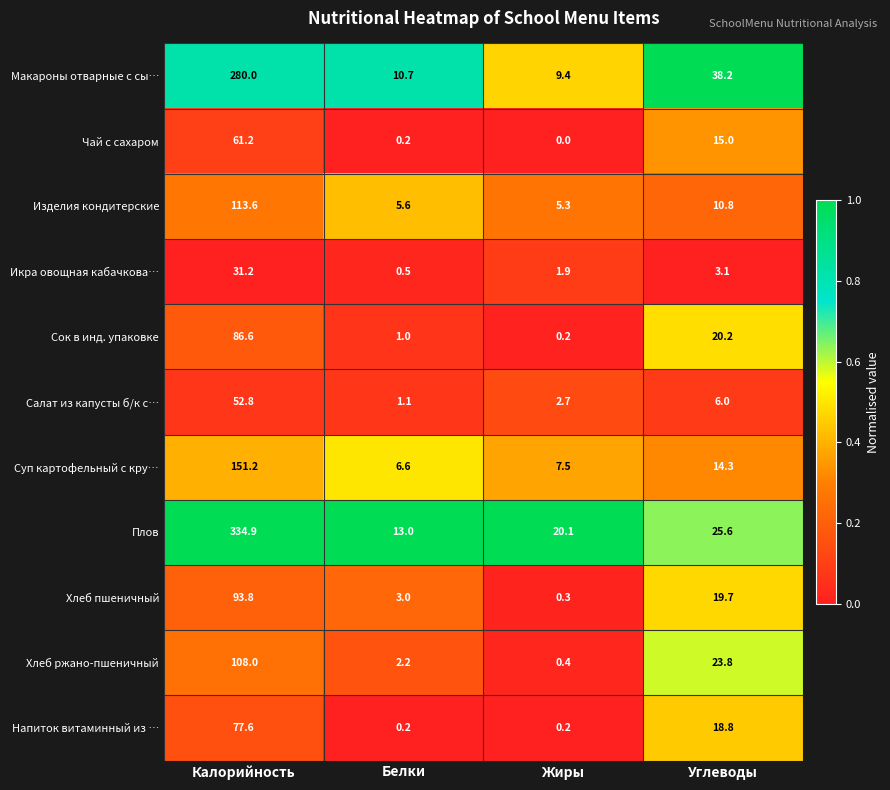

Which category has the lowest value across all series?

Жиры